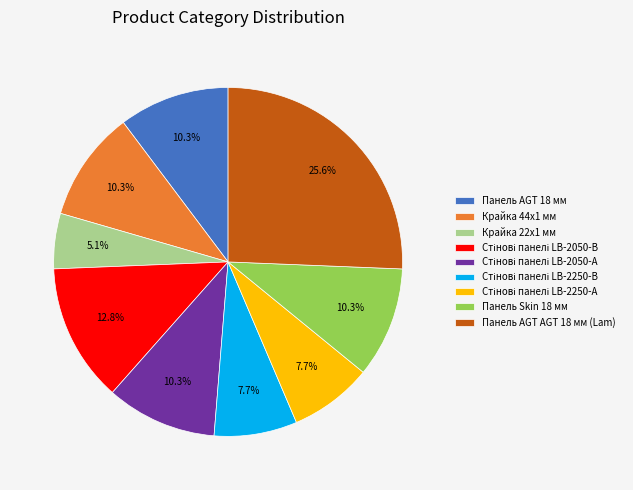

Is it true that Панель AGT 18 мм is 23% of the pie?

False